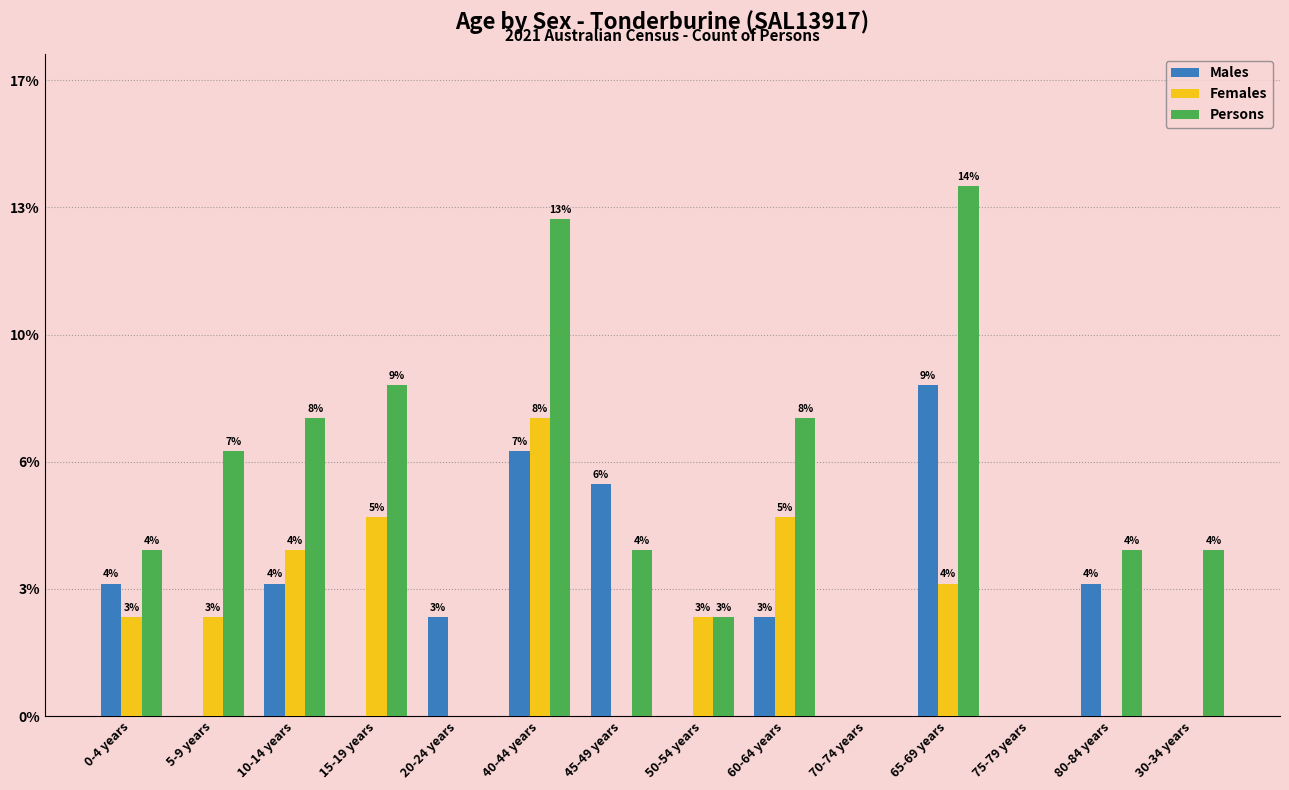

What are all the series names shown in the legend?

Males, Females, Persons